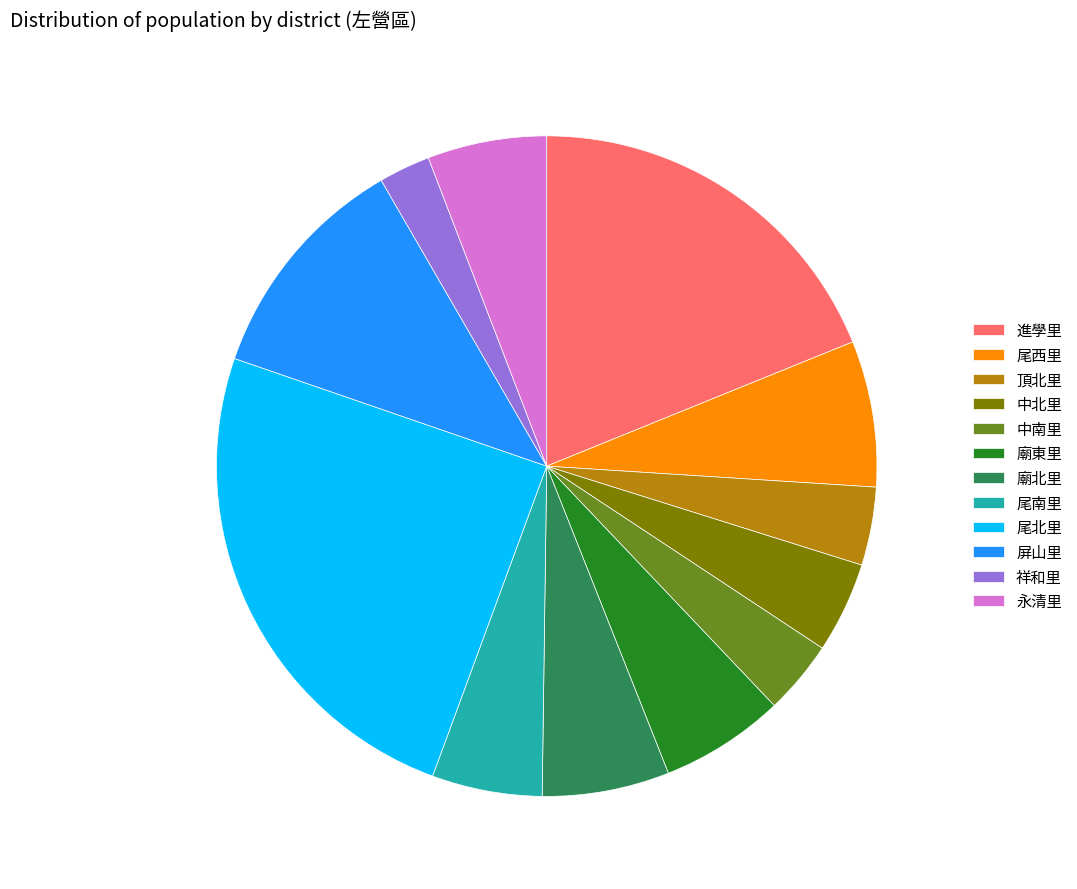

What is the largest slice in the pie chart?

尾北里